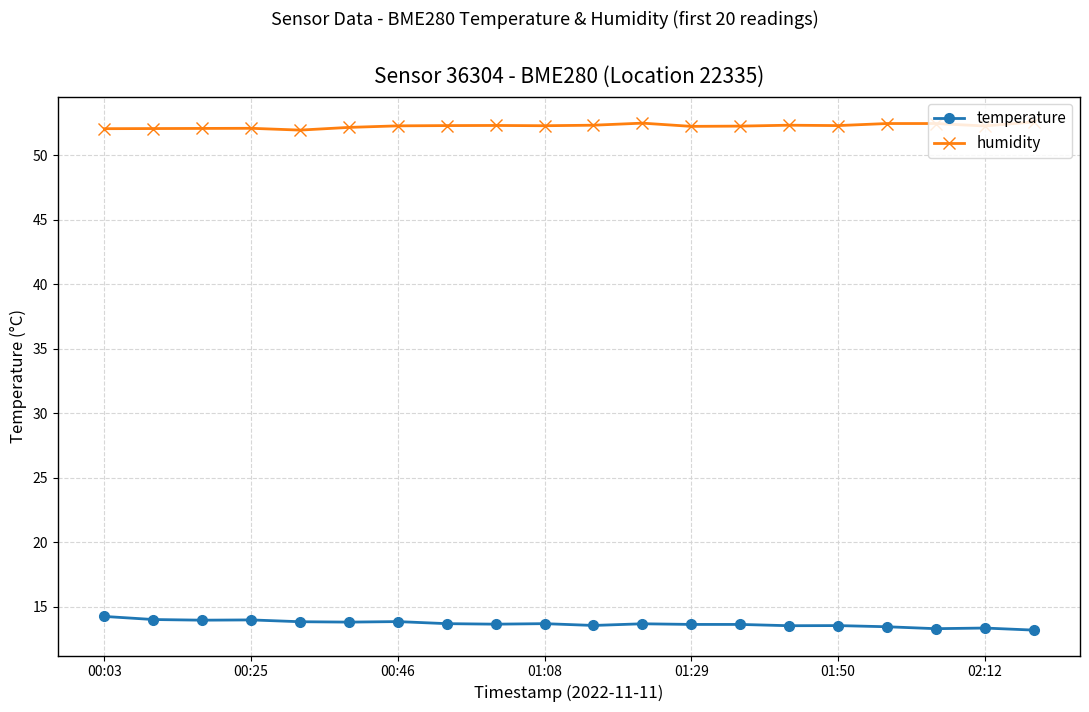

In humidity, how many points are lower than both neighbors (excluding endpoints)?

5